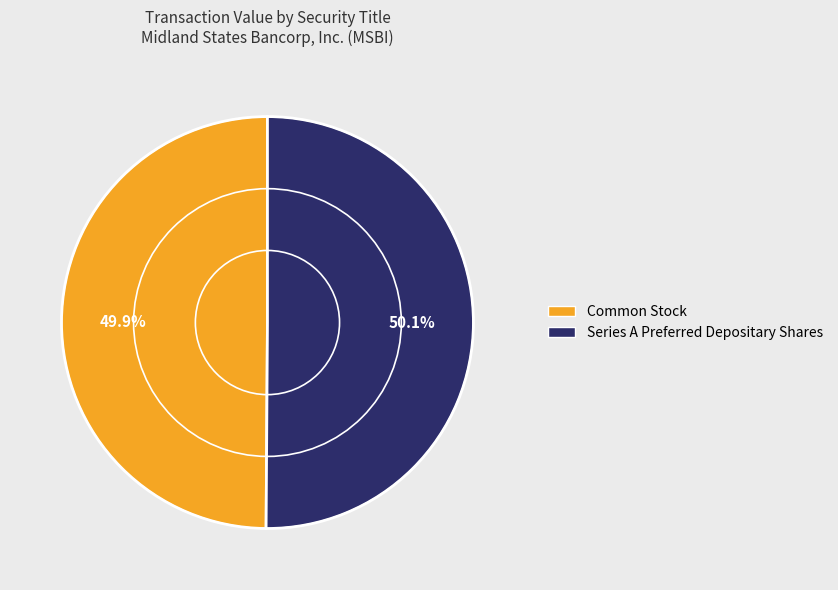

What is the ratio of the value at Common Stock to the value at Series A Preferred Depositary Shares?

1.0